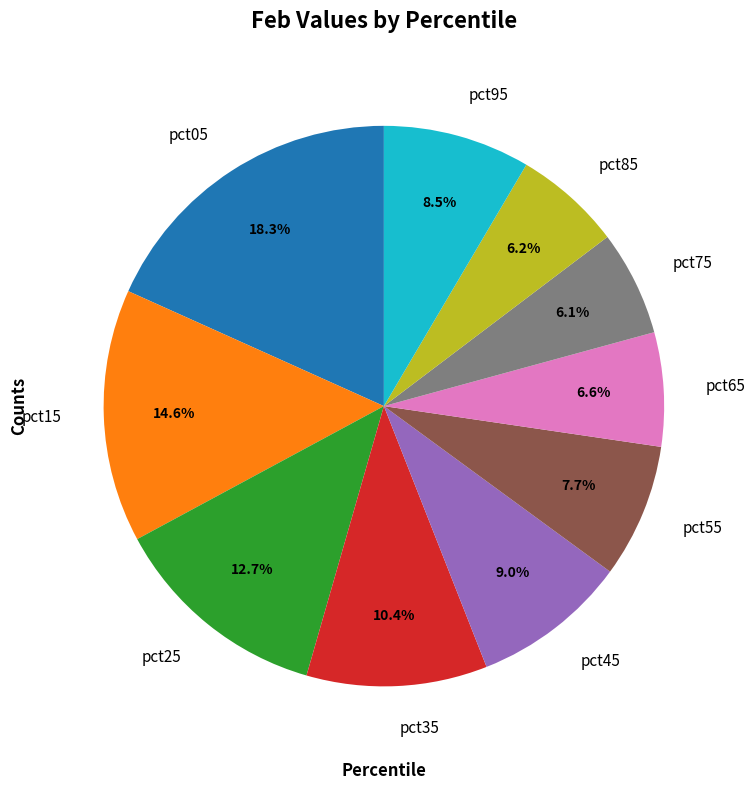

True or false: pct55 accounts for 8% of the total.

True